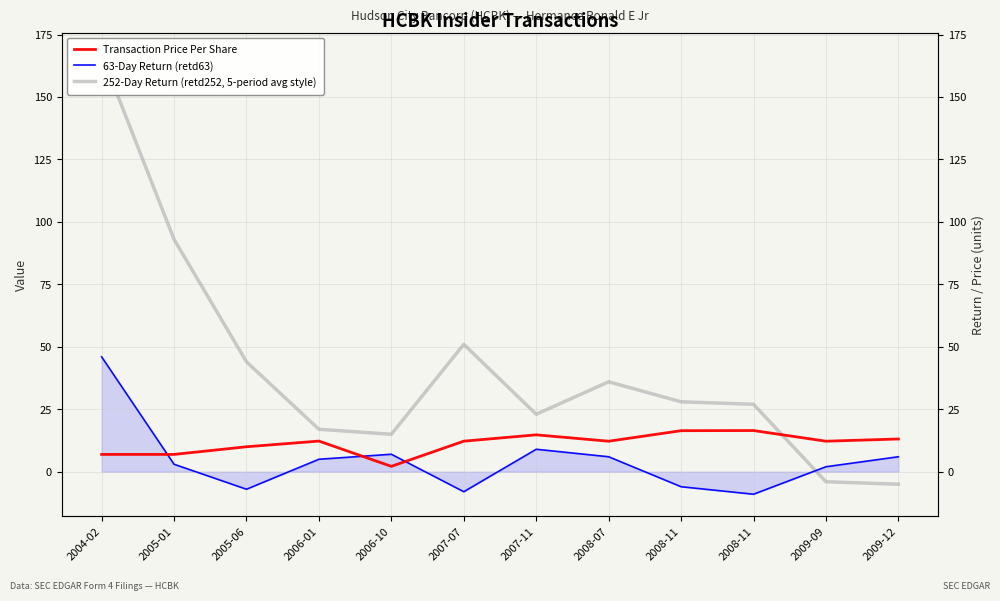

At which label does 252-Day Return (retd252, 5-period avg style) first exceed 28?

2004-02